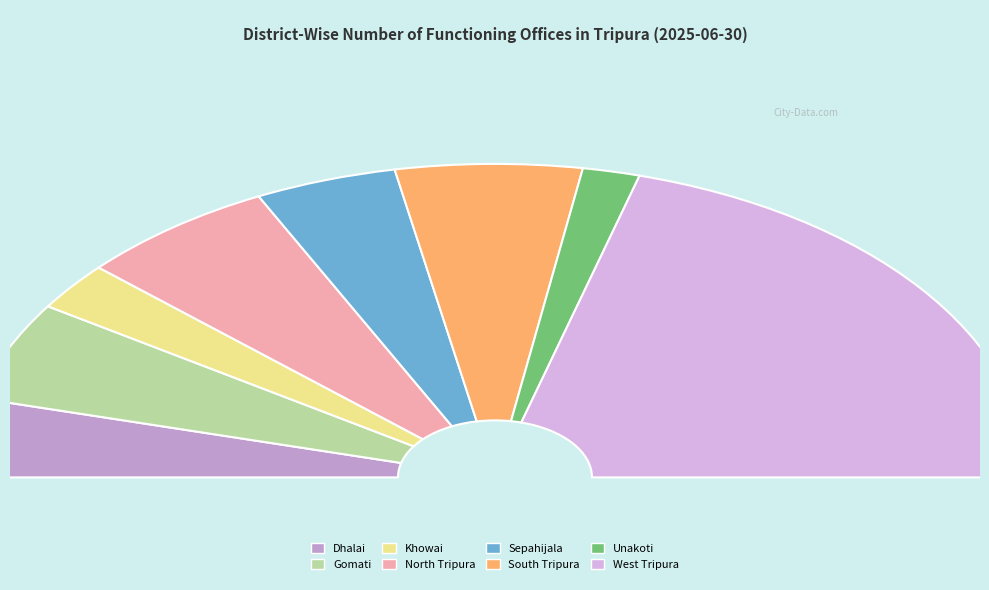

Is Gomati the majority of the pie?

No